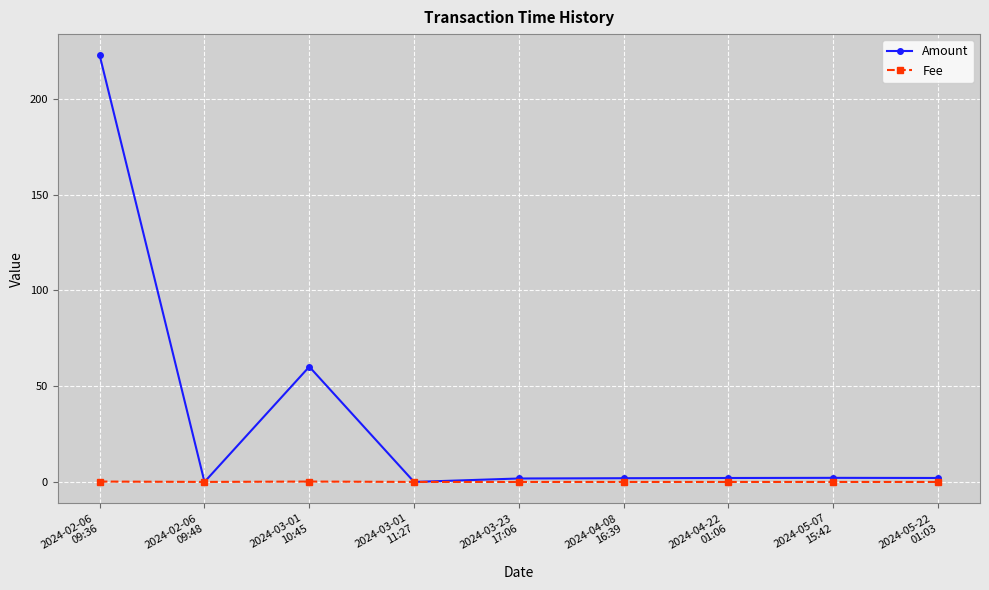

What is the label of the 2nd point from the right?

2024-05-07
15:42